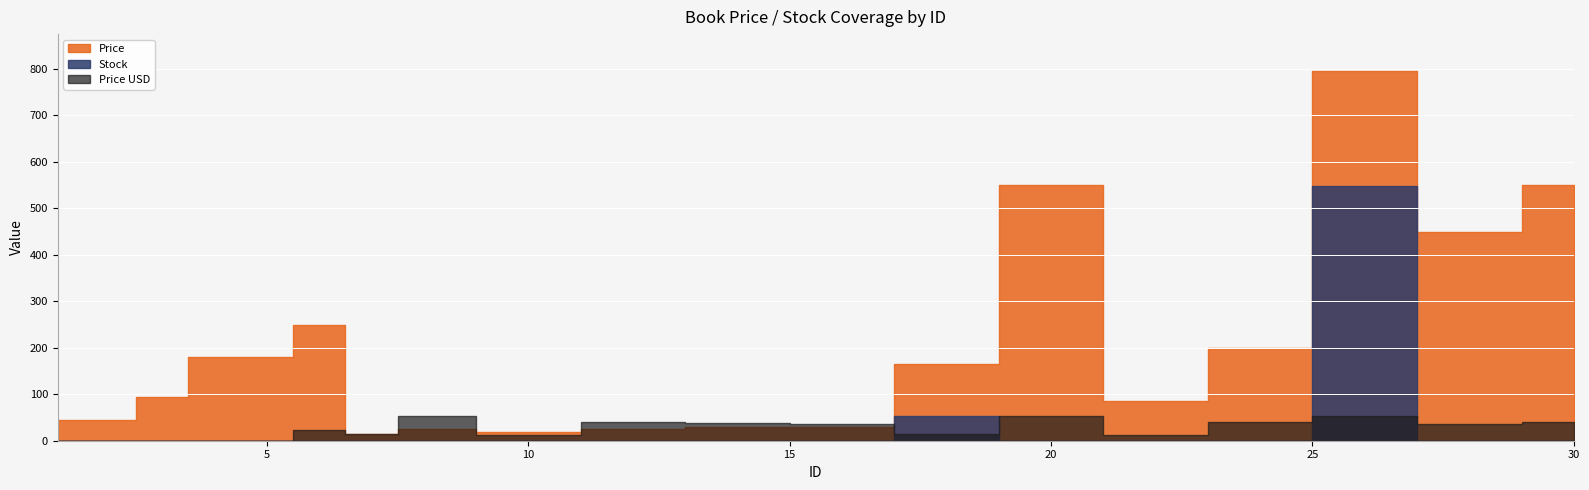

True or false: Stock has more than 0 points higher than both neighbors.

True